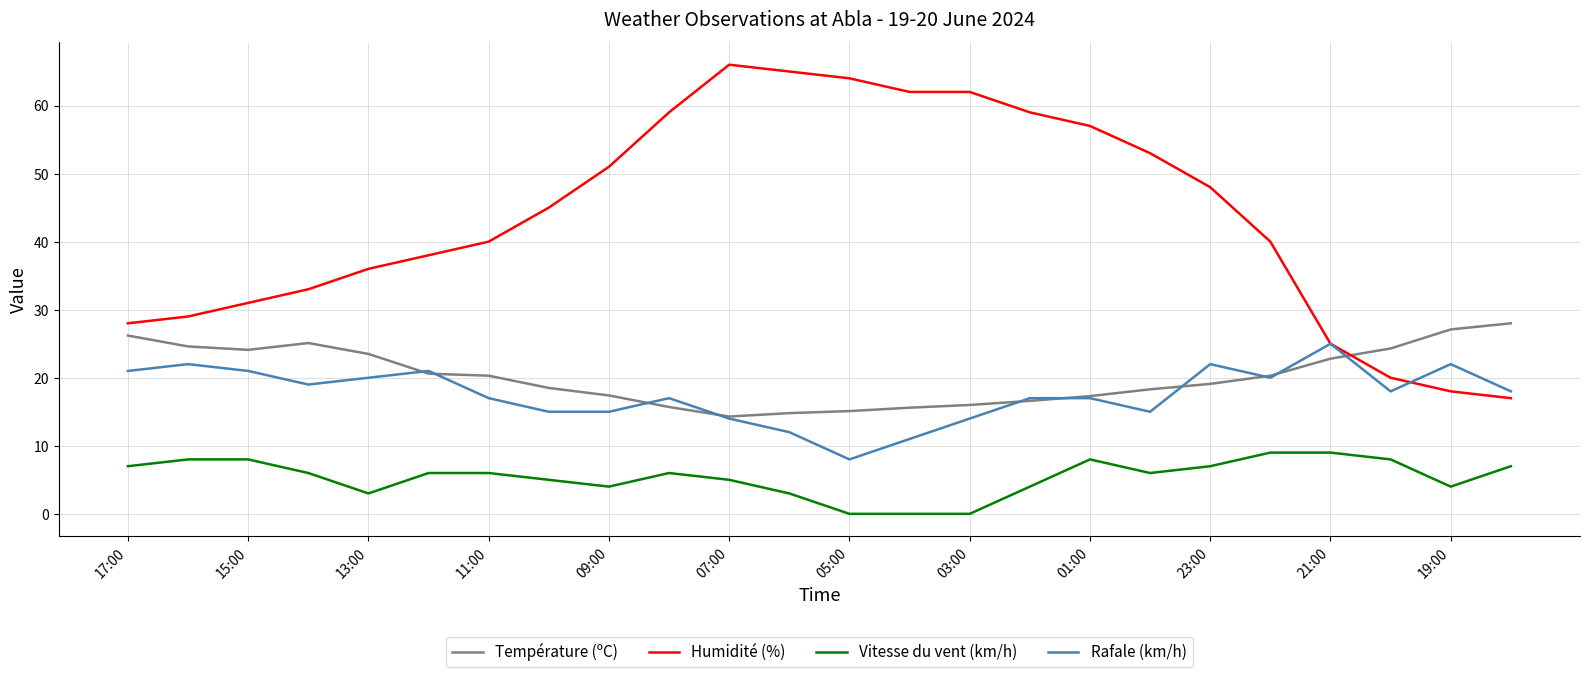

Which series has the largest total across all categories?

Humidité (%)